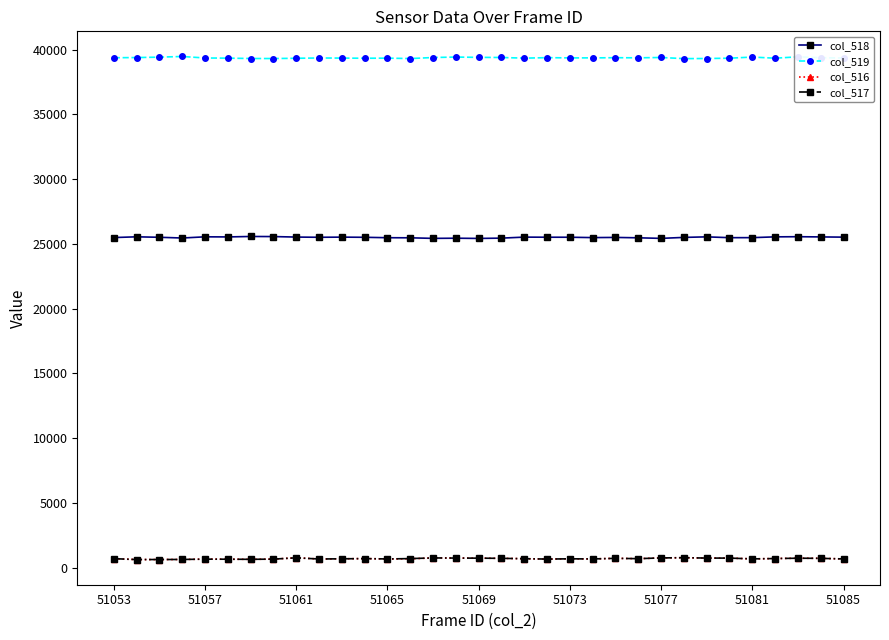

Does the chart display data point markers on the line(s)?

Yes